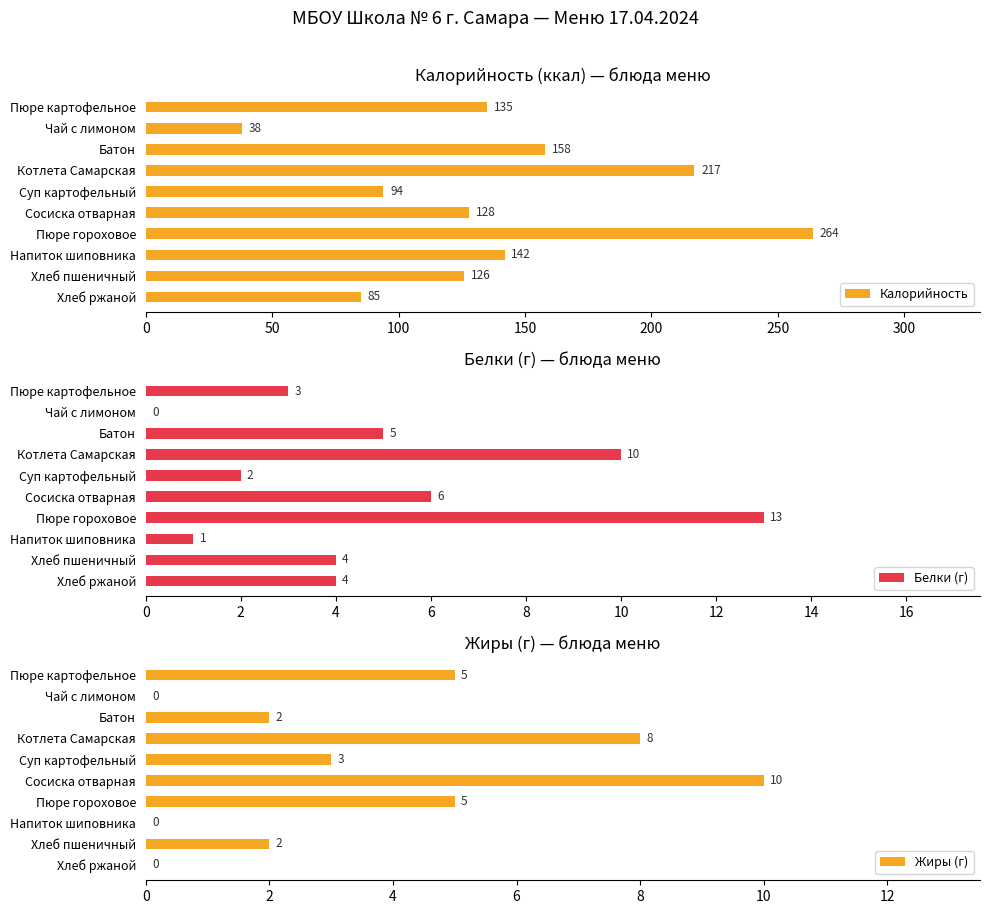

Count the number of categories in the chart.

10